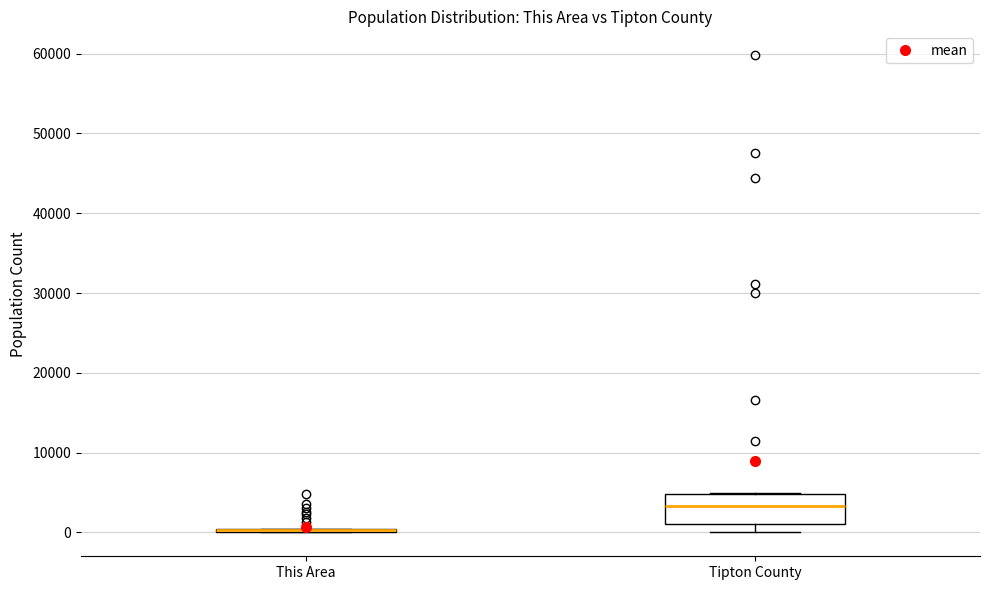

Reading left to right, transcribe this box plot: for each box, give where its median line is, the range the box spans, and where its two whiskers end, as read against the y-axis. The values are not printed on the chart, so give them approximately, as read against the axis.

This Area: box collapsed to a line at 0, whiskers 0 to 0
Tipton County: median 3000, box 1000 to 5000, whiskers 0 to 5000